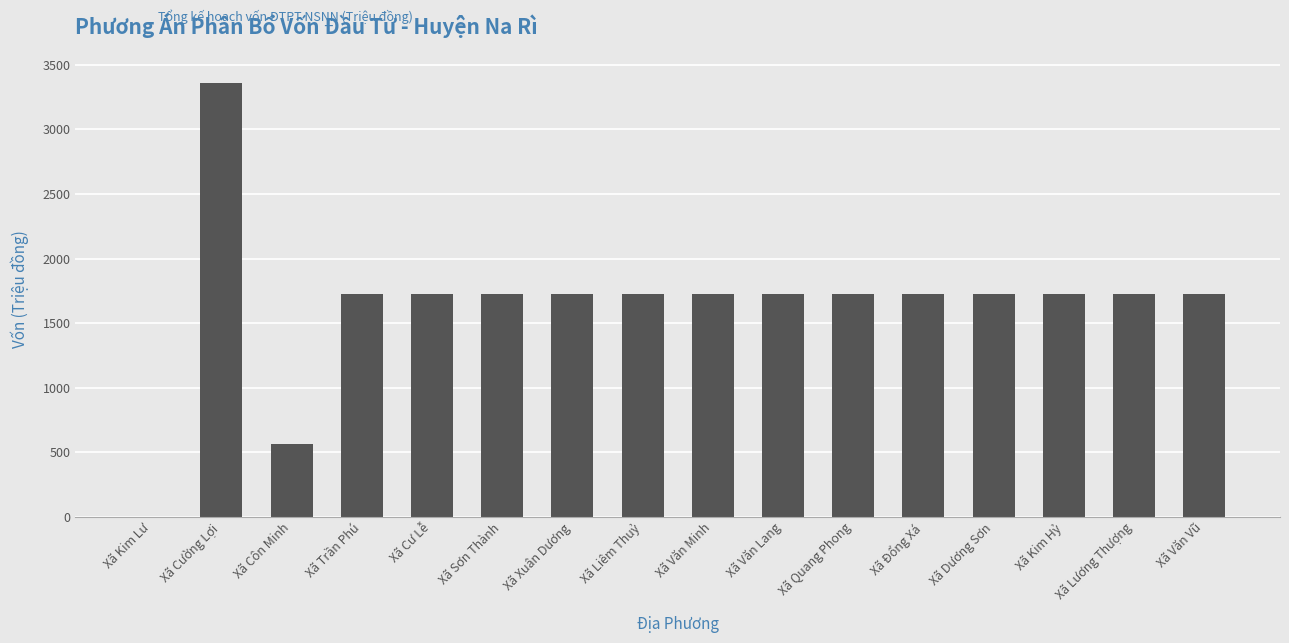

Reading left to right, list all the values displayed in this chart.

Xã Kim Lư=0.0	Xã Cường Lợi=3360.1	Xã Côn Minh=561.3	Xã Trần Phú=1723.6	Xã Cư Lễ=1723.6	Xã Sơn Thành=1723.6	Xã Xuân Dương=1723.6	Xã Liêm Thuỷ=1723.6	Xã Văn Minh=1723.6	Xã Văn Lang=1723.6	Xã Quang Phong=1723.6	Xã Đổng Xá=1723.6	Xã Dương Sơn=1723.6	Xã Kim Hỷ=1723.6	Xã Lương Thượng=1723.6	Xã Văn Vũ=1723.6